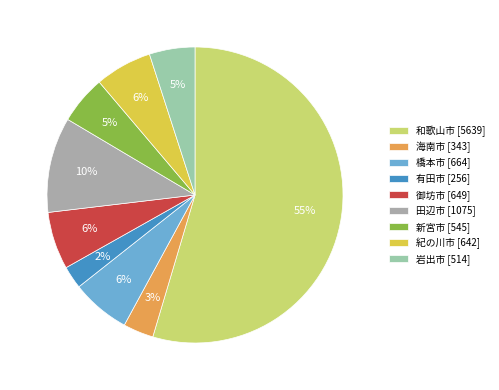

What is the majority slice?

和歌山市